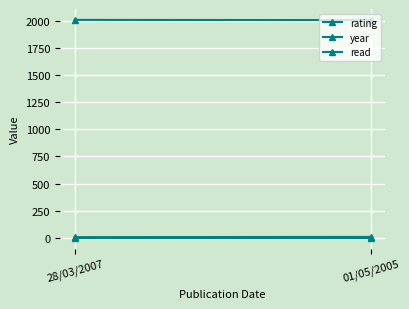

What position from the right is 28/03/2007?

2